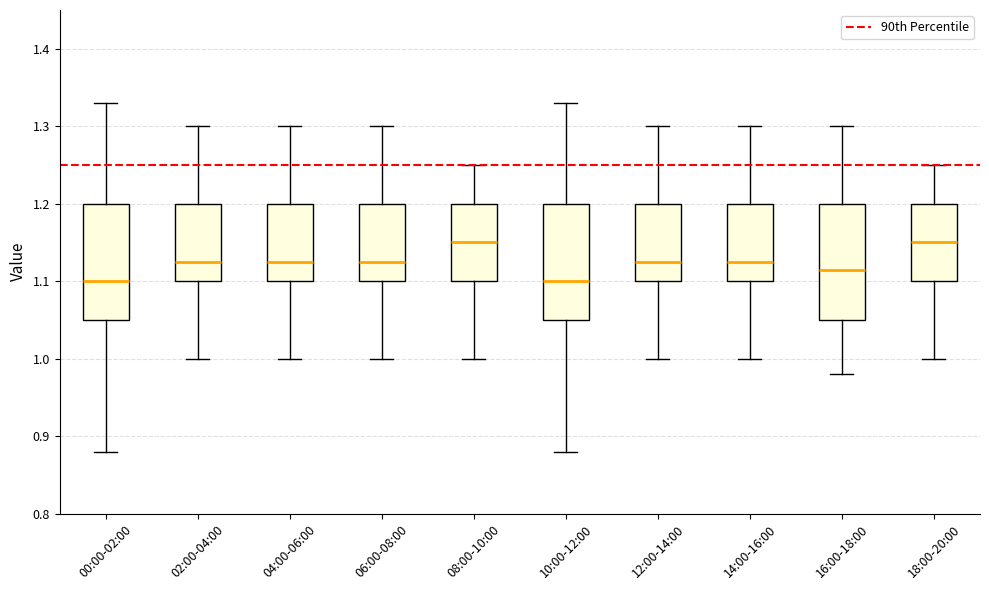

Reading left to right, transcribe this box plot: for each box, give where its median line is, the range the box spans, and where its two whiskers end, as read against the y-axis. The values are not printed on the chart, so give them approximately, as read against the axis.

00:00-02:00: median 1.10, box 1.05 to 1.20, whiskers 0.88 to 1.33
02:00-04:00: median 1.13, box 1.10 to 1.20, whiskers 1.00 to 1.30
04:00-06:00: median 1.13, box 1.10 to 1.20, whiskers 1.00 to 1.30
06:00-08:00: median 1.13, box 1.10 to 1.20, whiskers 1.00 to 1.30
08:00-10:00: median 1.15, box 1.10 to 1.20, whiskers 1.00 to 1.25
10:00-12:00: median 1.10, box 1.05 to 1.20, whiskers 0.88 to 1.33
12:00-14:00: median 1.13, box 1.10 to 1.20, whiskers 1.00 to 1.30
14:00-16:00: median 1.13, box 1.10 to 1.20, whiskers 1.00 to 1.30
16:00-18:00: median 1.12, box 1.05 to 1.20, whiskers 0.98 to 1.30
18:00-20:00: median 1.15, box 1.10 to 1.20, whiskers 1.00 to 1.25